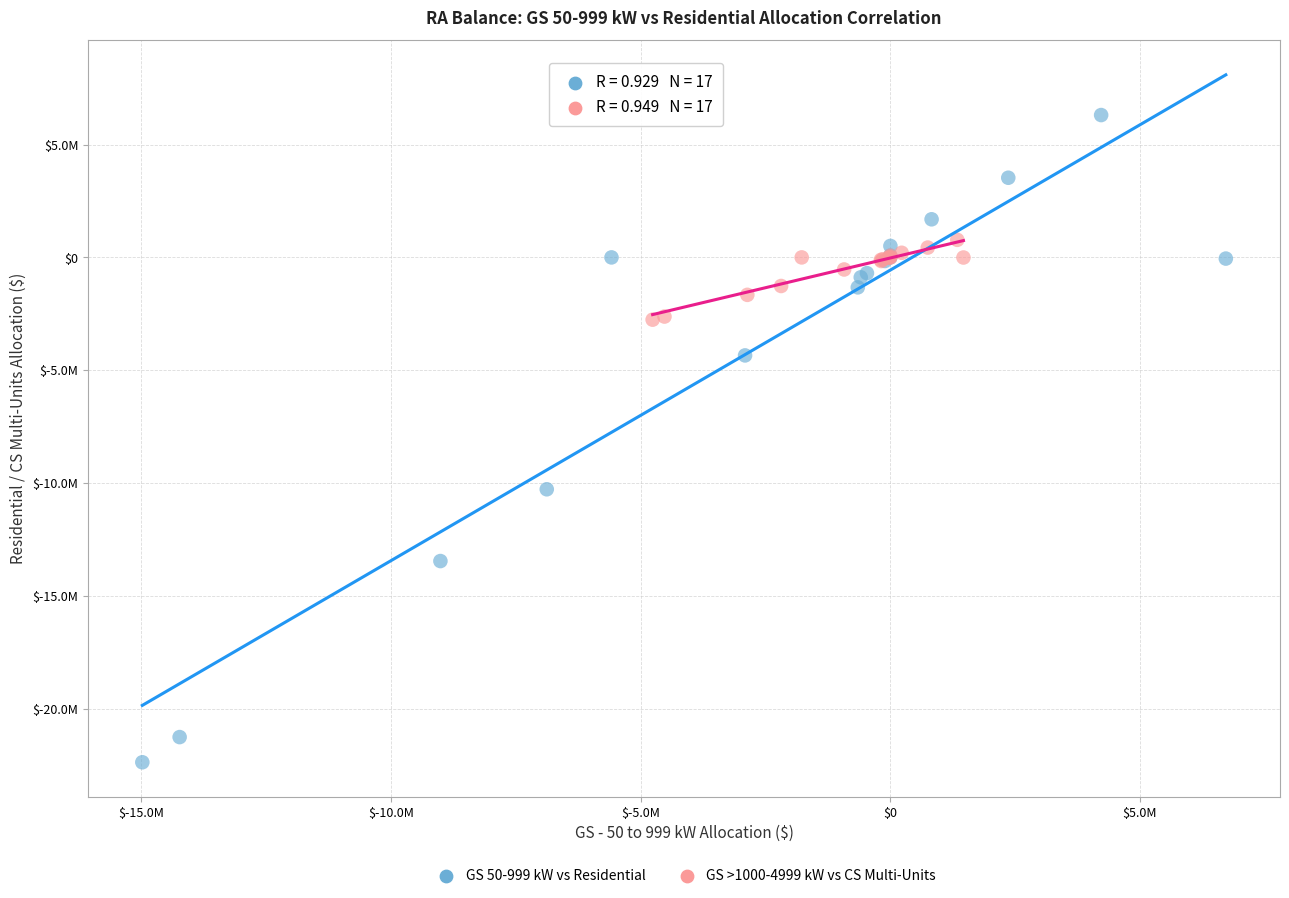

Which series reaches the maximum Y coordinate?

GS 50-999 kW vs Residential